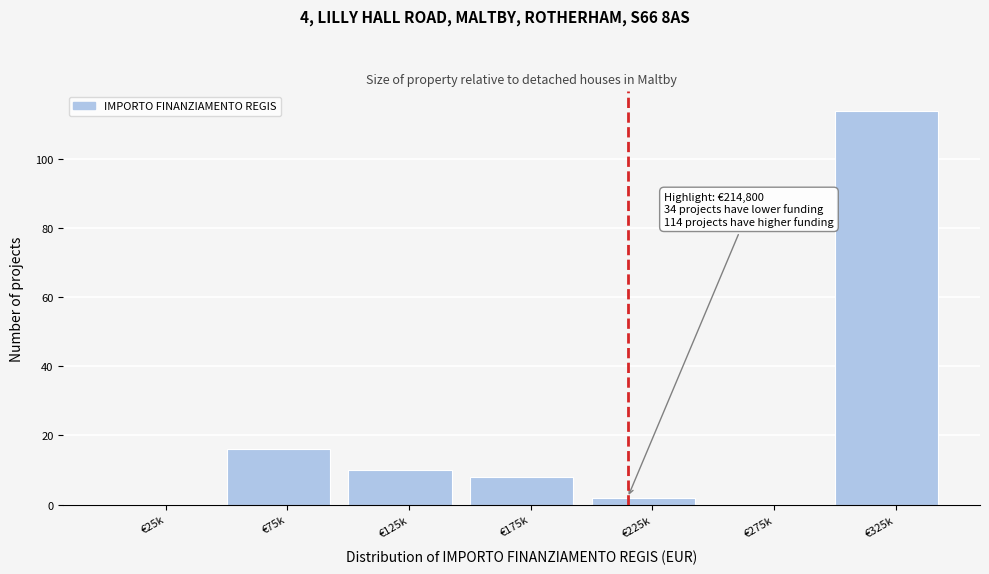

Reading left to right, what are all the values shown in this chart?

€25k=0	€75k=16	€125k=10	€175k=8	€225k=2	€275k=0	€325k=114